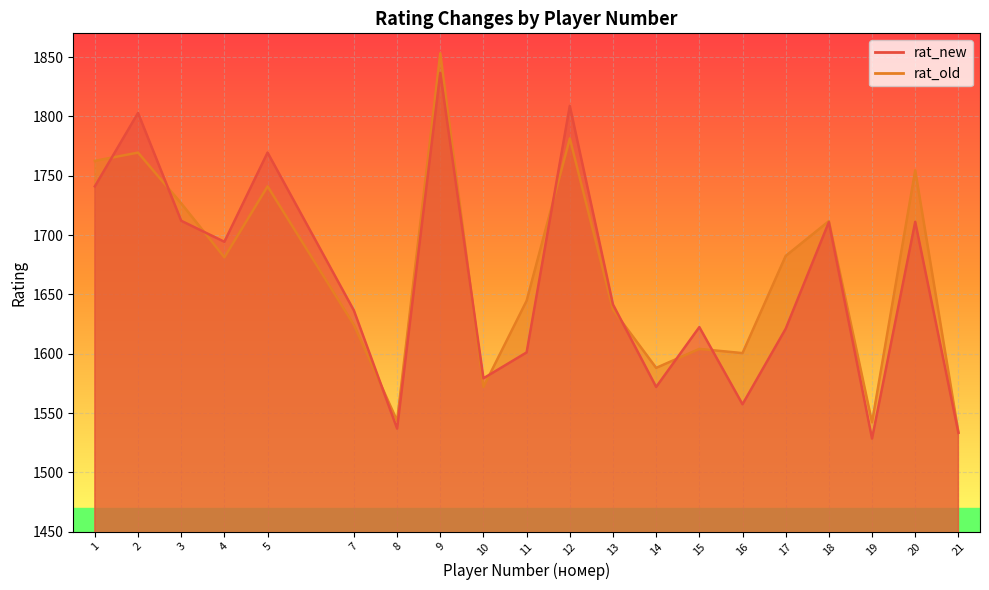

The rat_new series shows 1533.3 at 21. True or false?

True